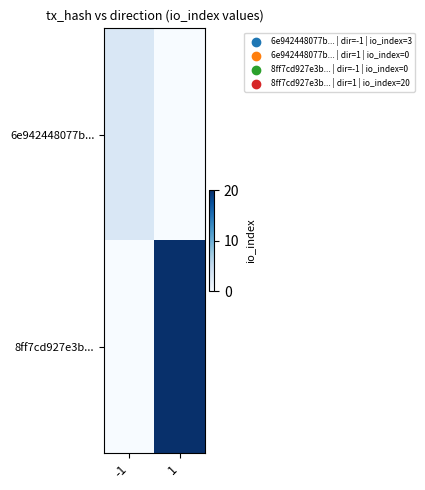

Reading left to right, what are all the values shown in this chart?

6e942448077b...: -1=3	1=0
8ff7cd927e3b...: -1=0	1=20